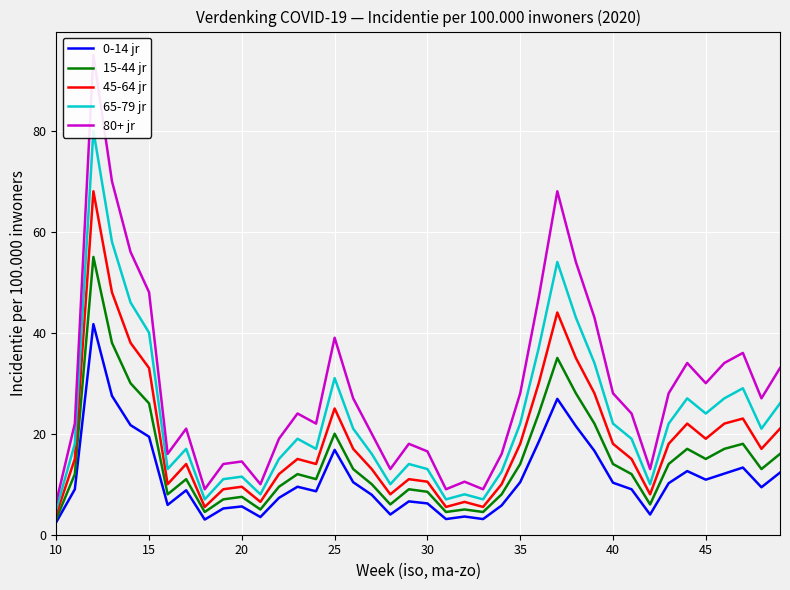

At which label does 45-64 jr reach its minimum?

10